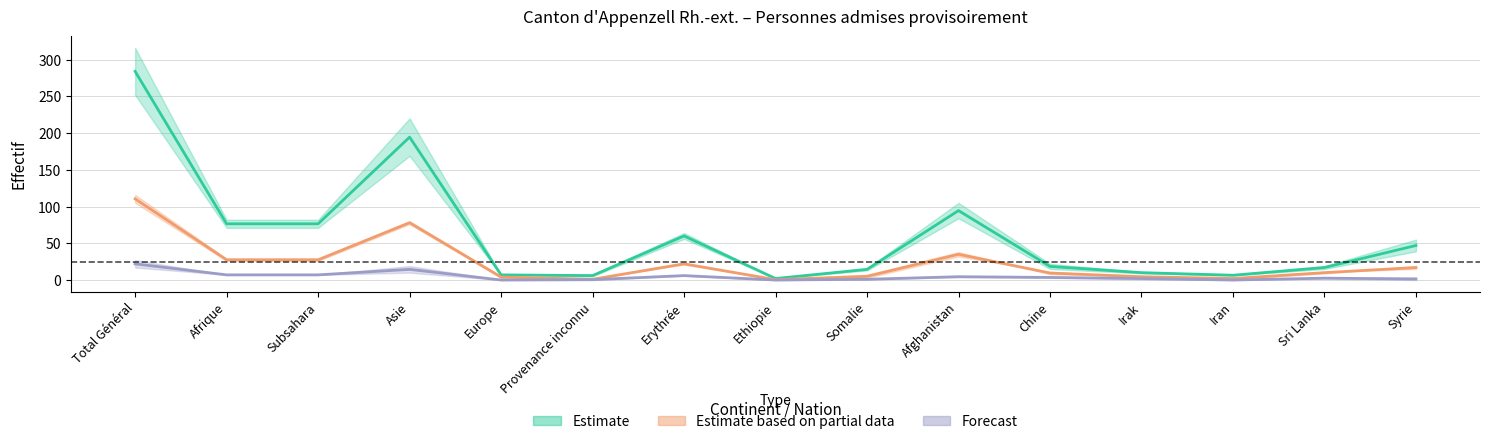

How many values in the Estimate series exceed 18?

8